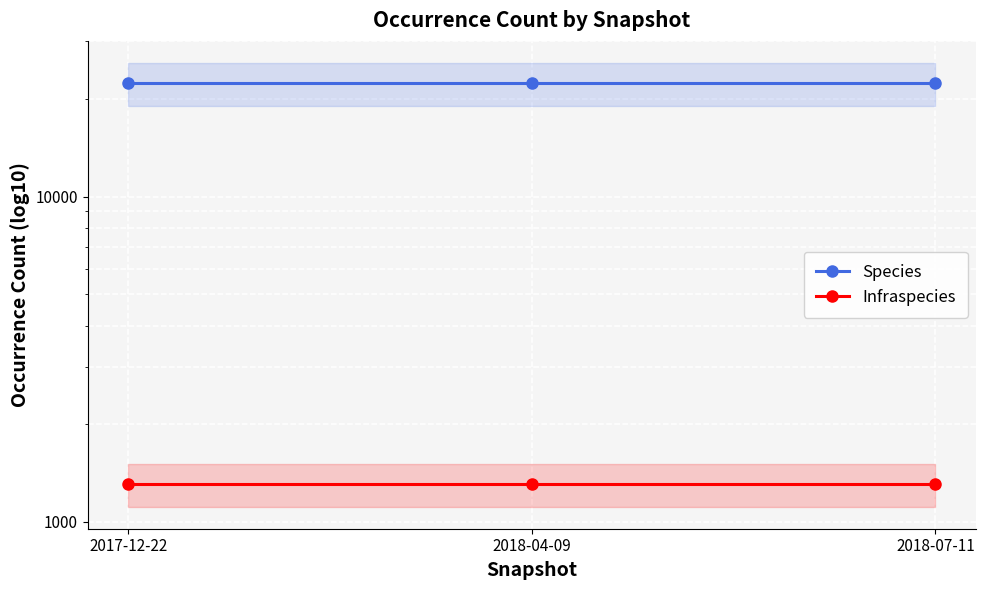

What are all the series names shown in the legend?

Species, Infraspecies